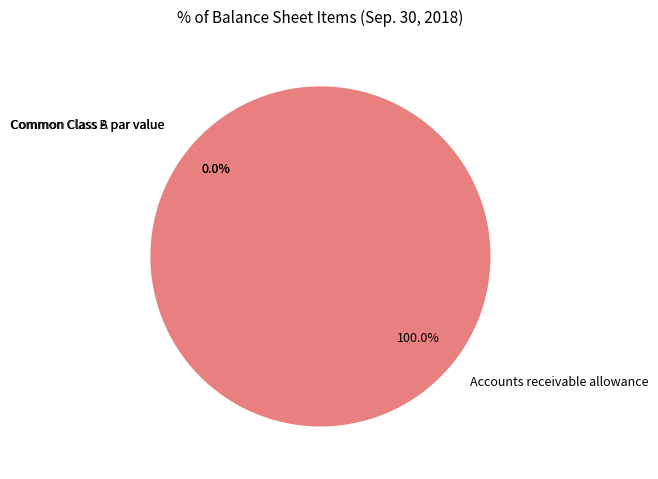

To the nearest percent, what is the difference between the Accounts receivable allowance and Common Class A par value slice percentages?

100%